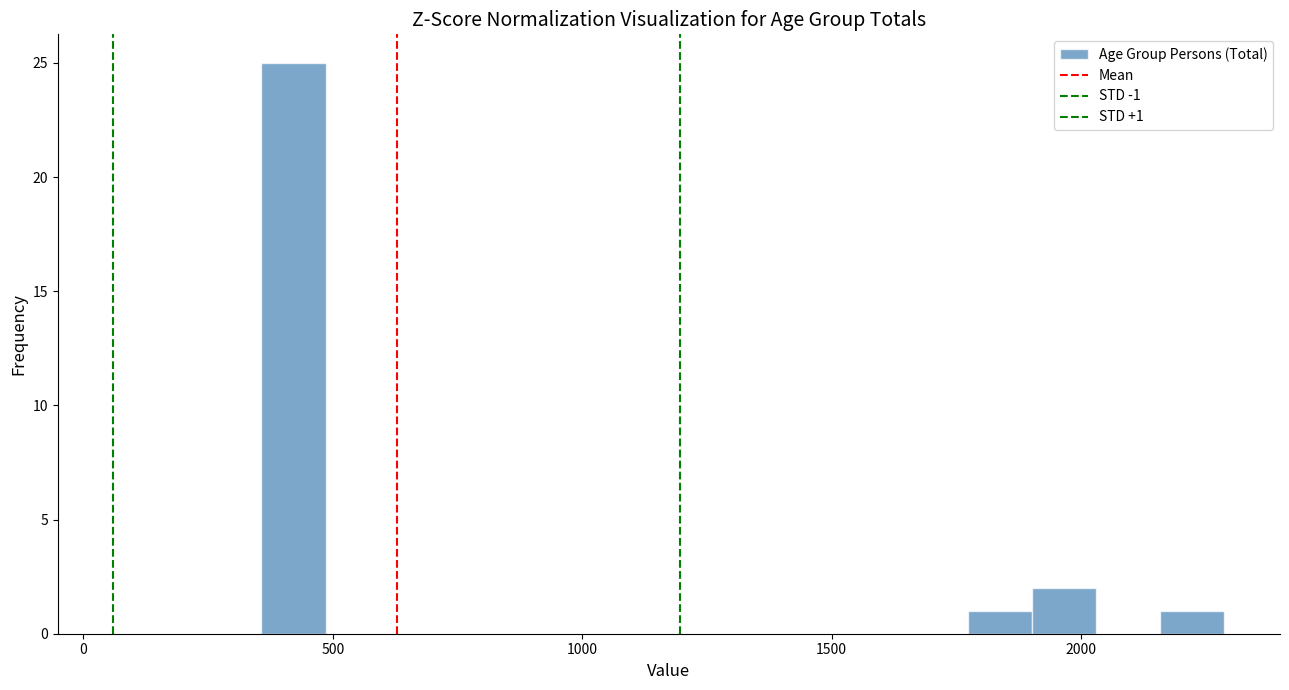

Read against the x-axis, roughly where is the centre of the tallest bar?

400